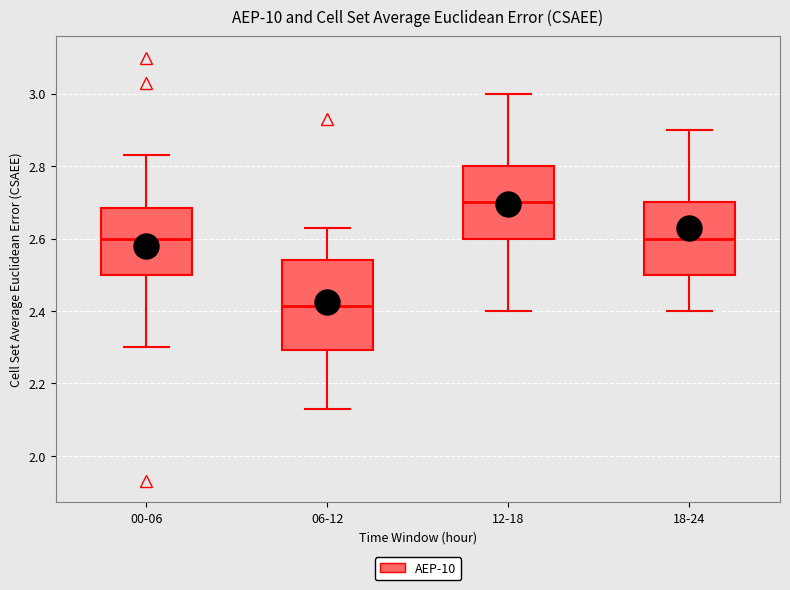

Comparing the boxes themselves (not the whiskers), which one is the tallest?

06-12